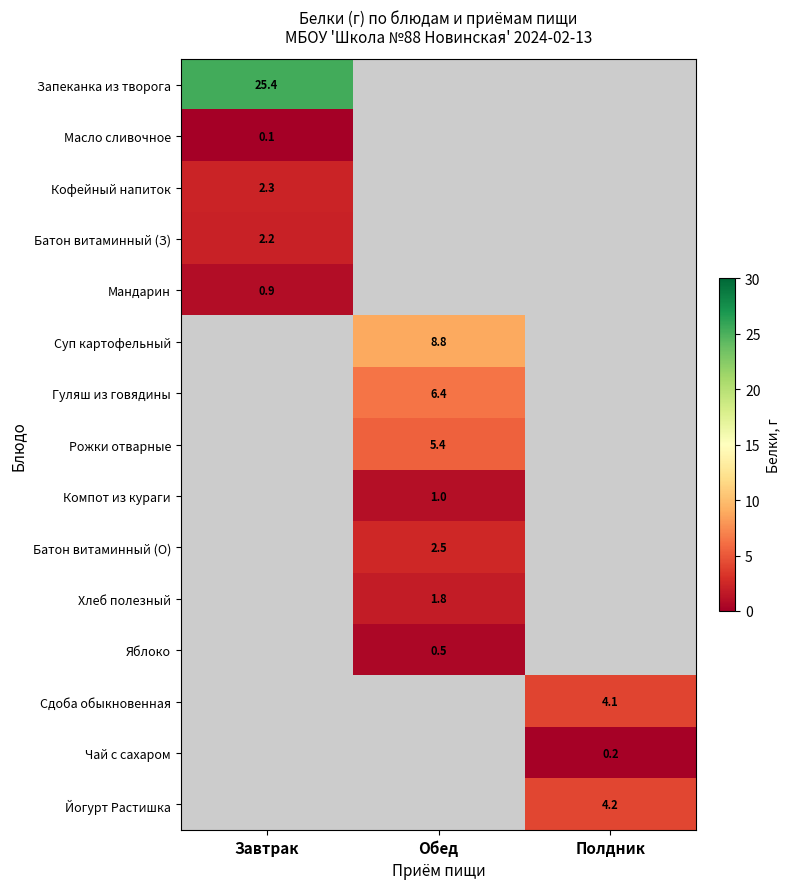

What is the lowest value of the Масло сливочное series?

0.1